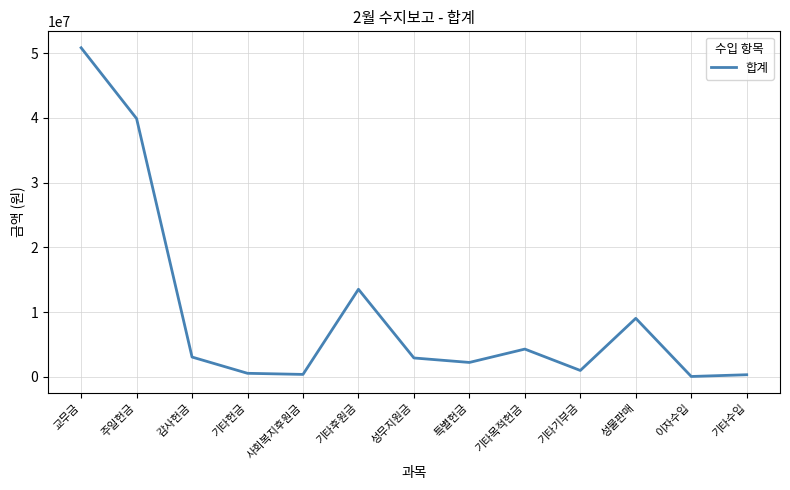

The chart shows a value of 50824522 at 교무금. True or false?

True